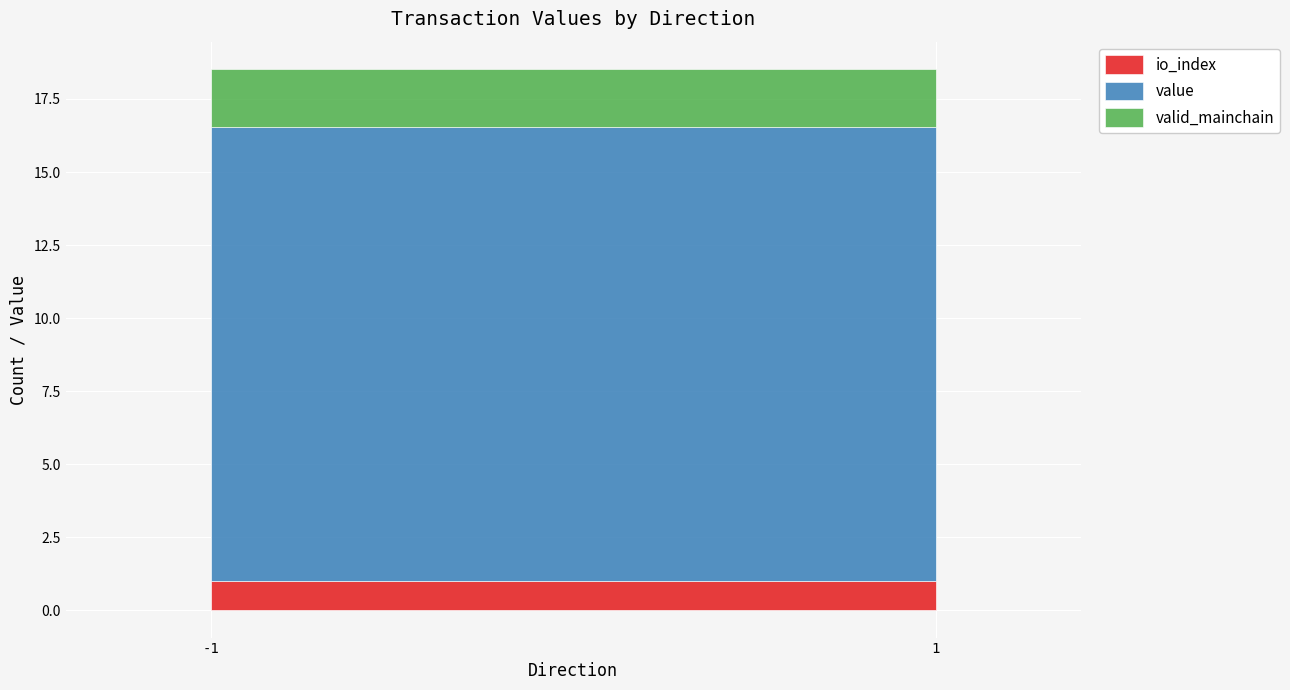

True or false: value and io_index intersect in this chart.

False